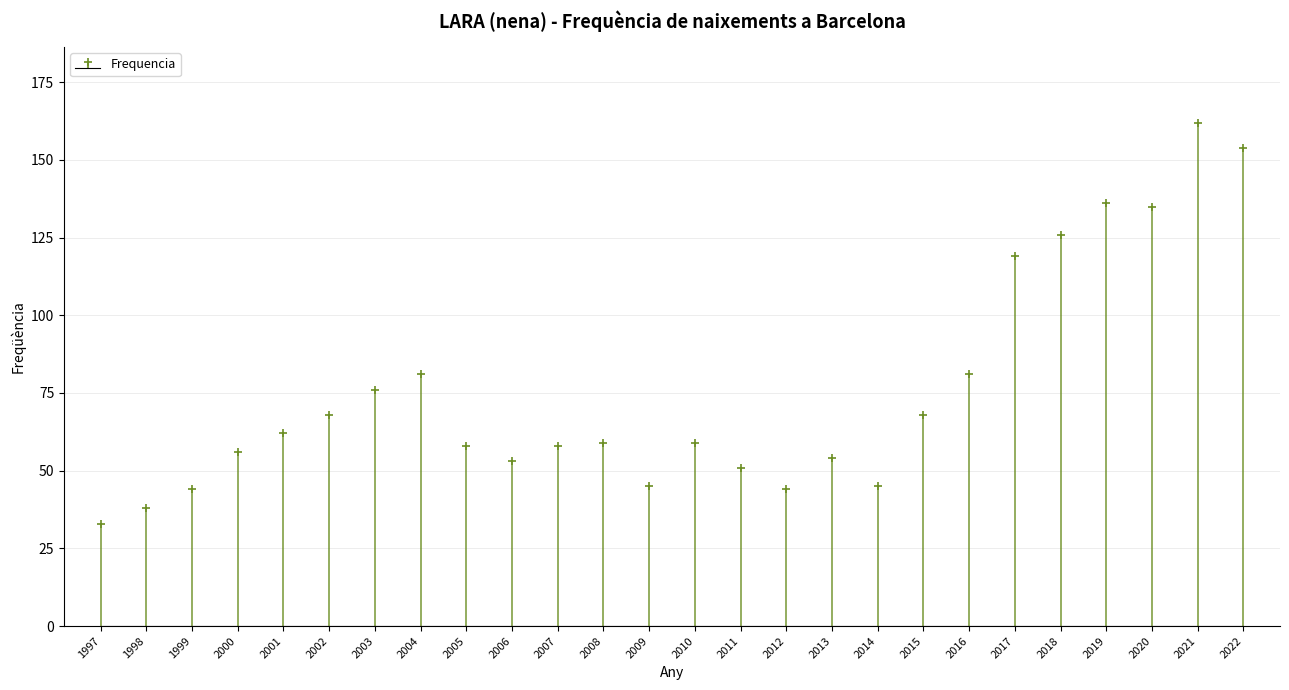

Is it true that the value at 2017 is 119?

True